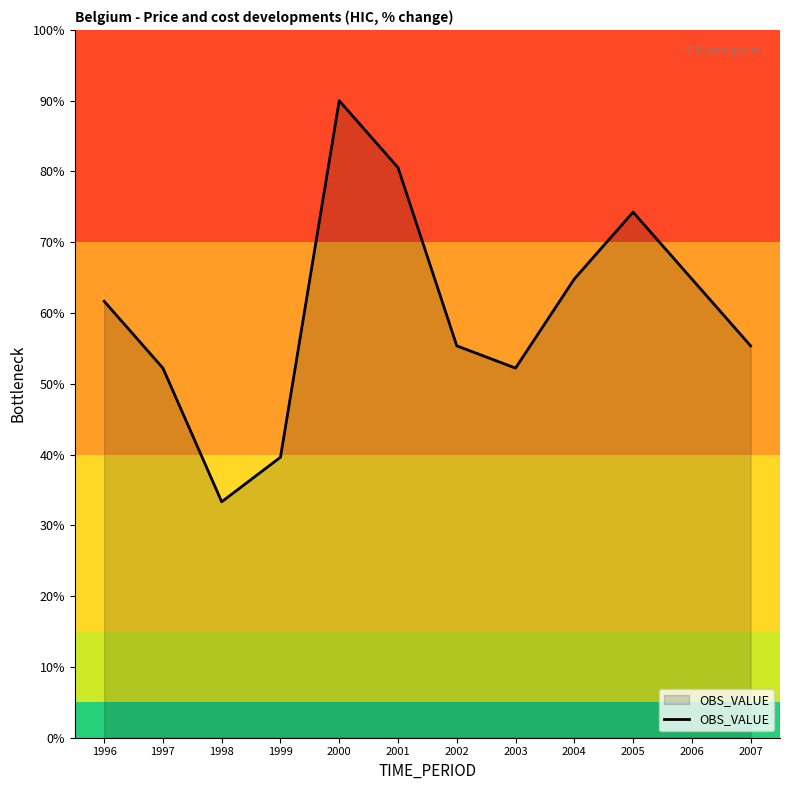

The chart shows a value of 59.6 at 2000. True or false?

False